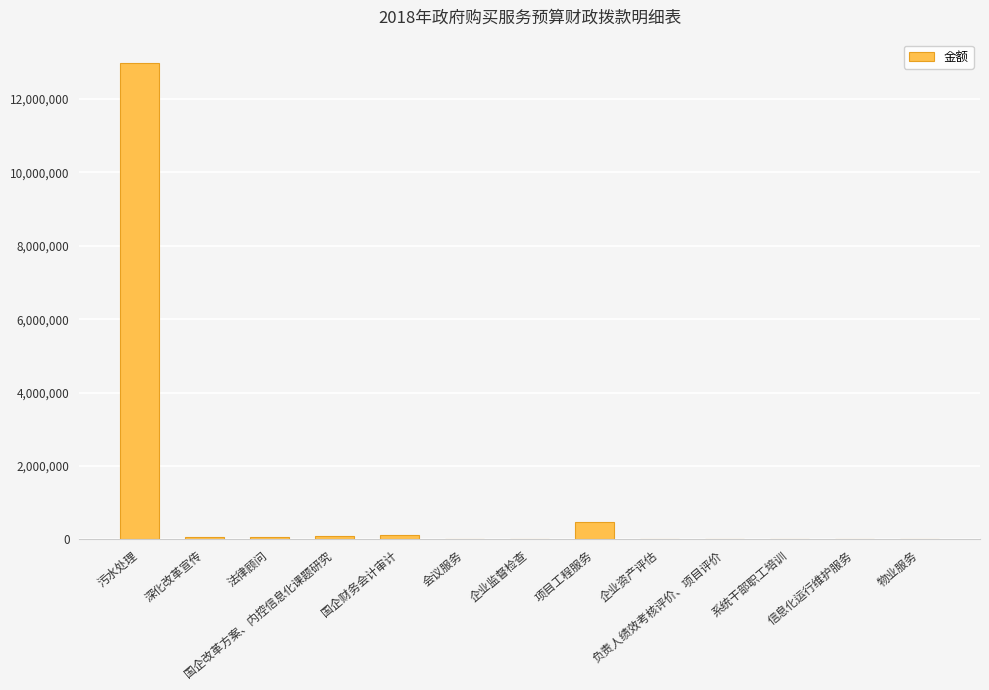

What is the maximum value shown in the chart?

12970000